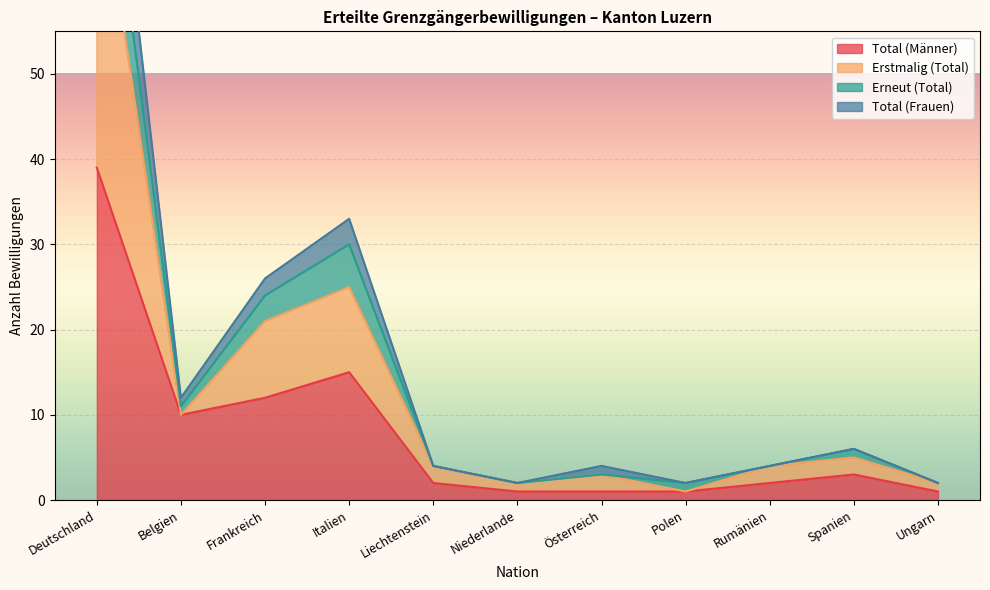

Reading left to right, transcribe all the data shown in this chart.

Total (Männer): 39	10	12	15	2	1	1	1	2	3	1
Erstmalig (Total): 77	10	21	25	4	2	3	1	4	5	2
Erneut (Total): 88	11	24	30	4	2	3	2	4	6	2
Total (Frauen): 98	12	26	33	4	2	4	2	4	6	2